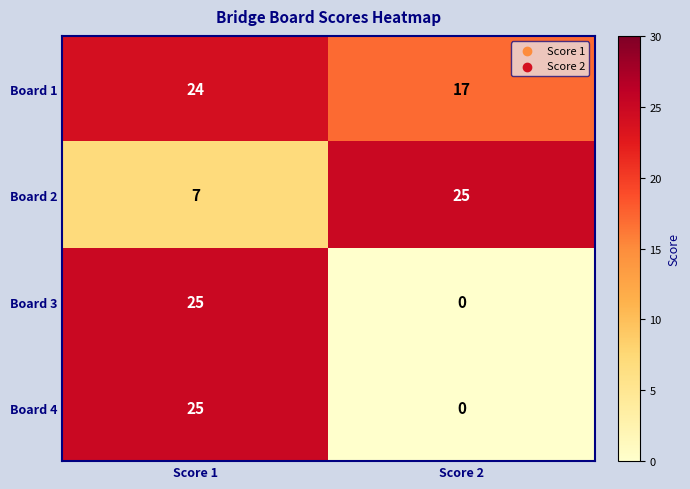

List the labels in order of Board 4 value, smallest first.

Score 2, Score 1